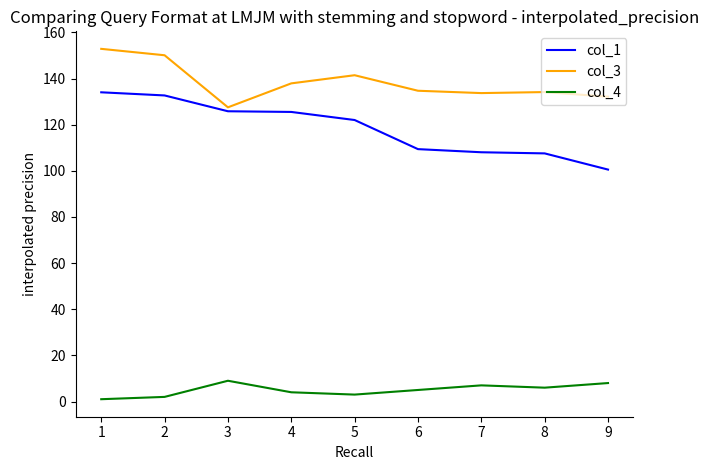

Rank the series by their maximum value, from highest to lowest.

col_3, col_1, col_4